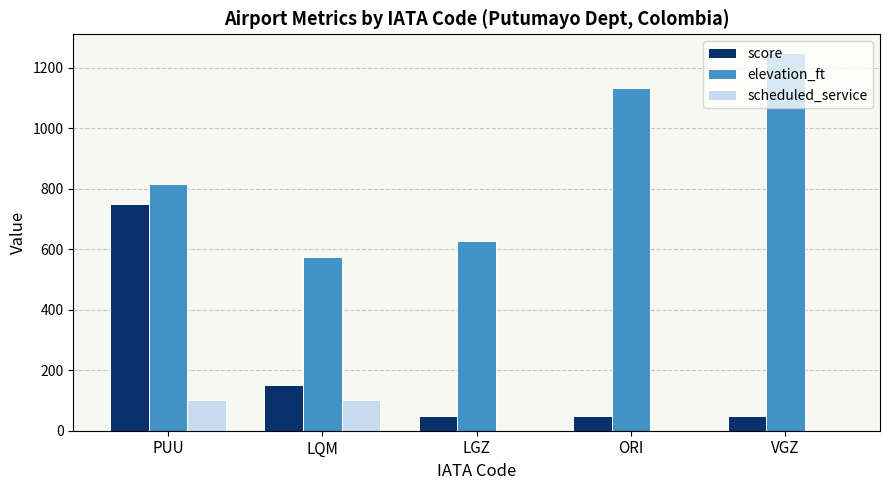

What is the highest value of the scheduled_service series?

100